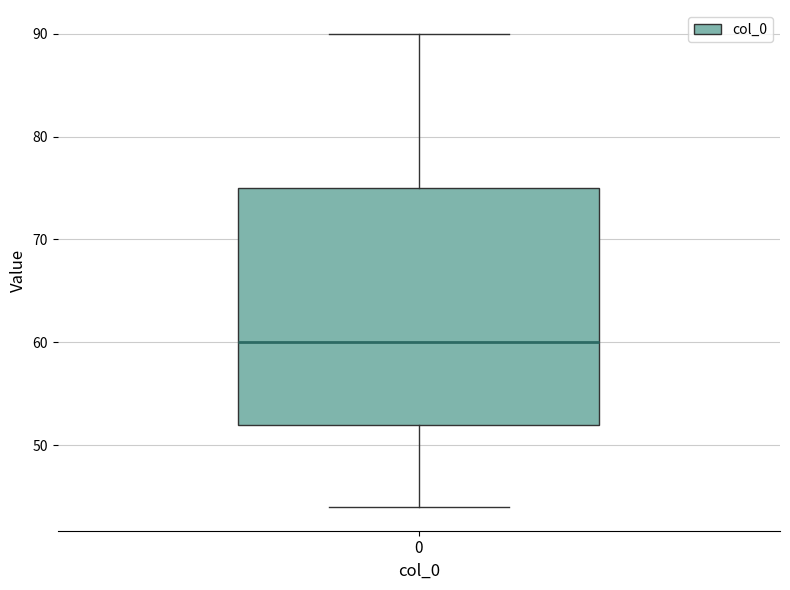

Read this box plot against the y-axis: the position of the median line, the range covered by the box, and the ends of both whiskers. The values are not printed on the chart, so give them approximately, as read against the axis.

median 60, box 52 to 75, whiskers 44 to 90